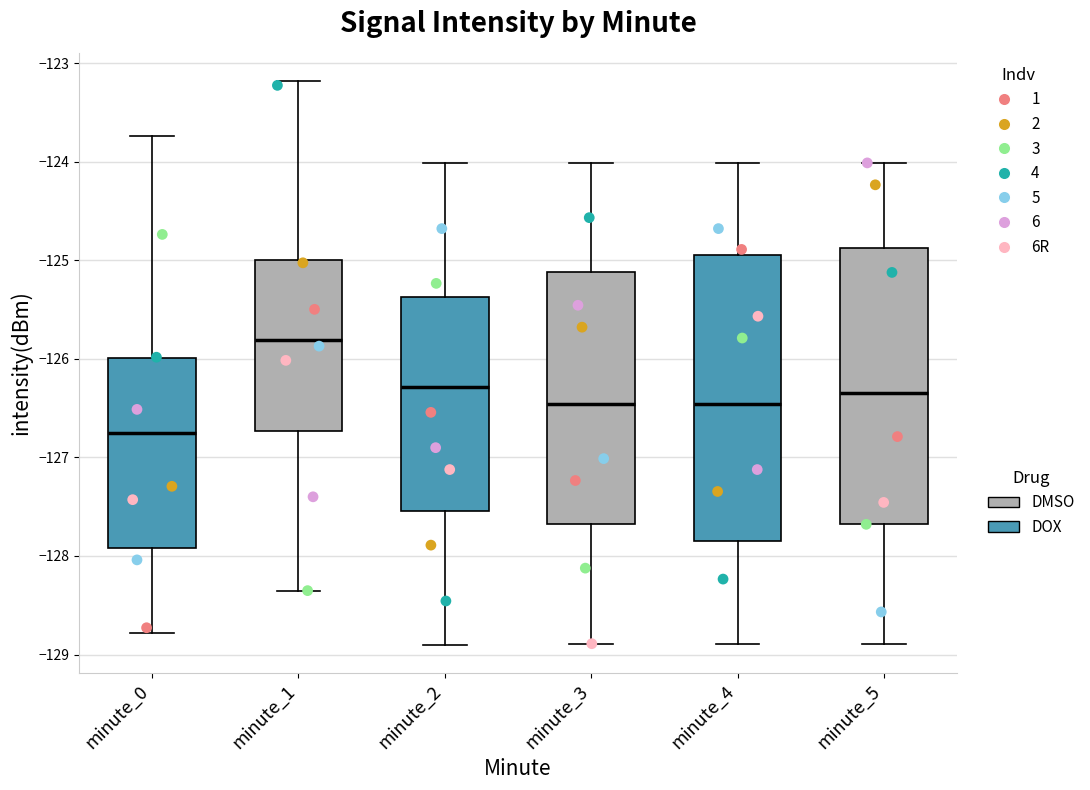

Which box has the lowest median line?

minute_0